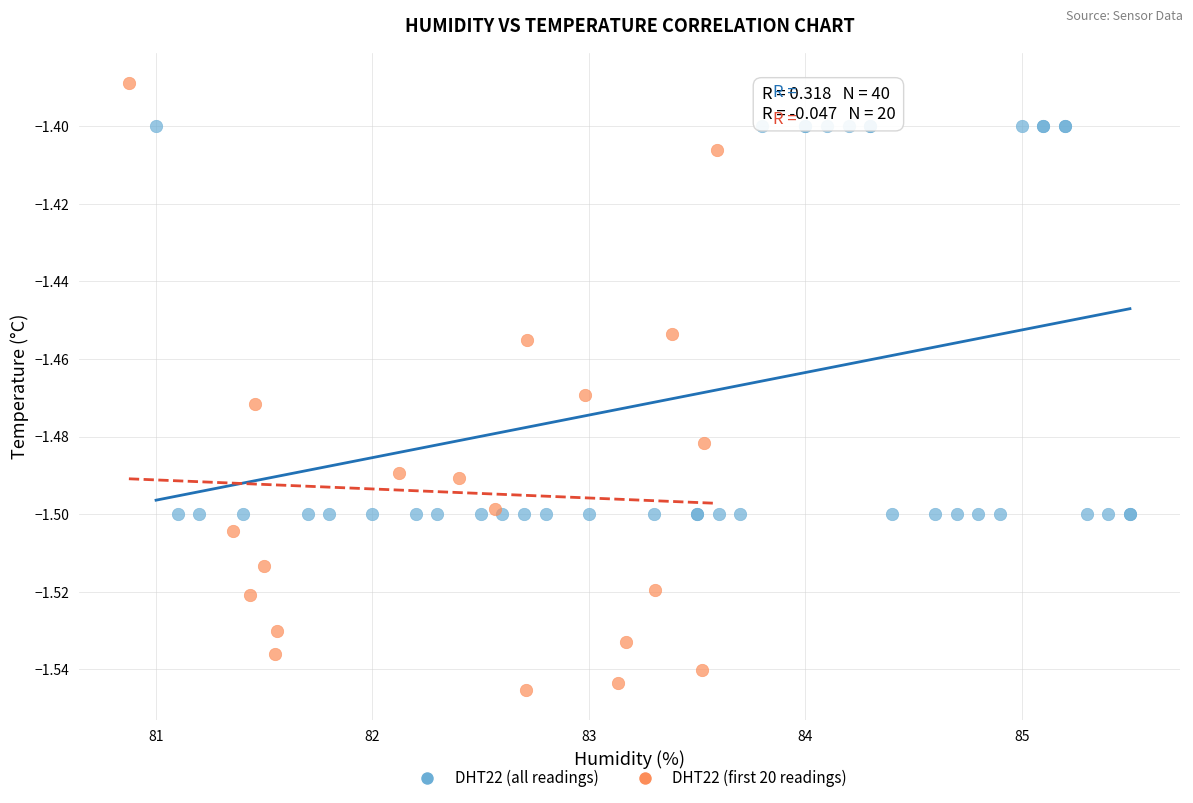

Which series has the widest spread of Y values?

DHT22 (first 20 readings)